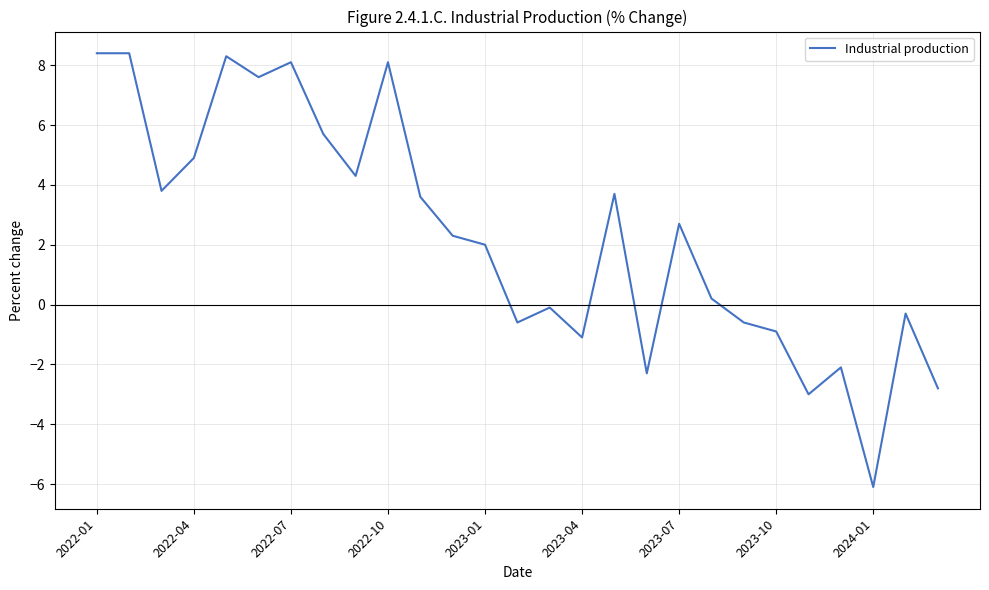

True or false: the data has more than 2 interior local peaks.

True